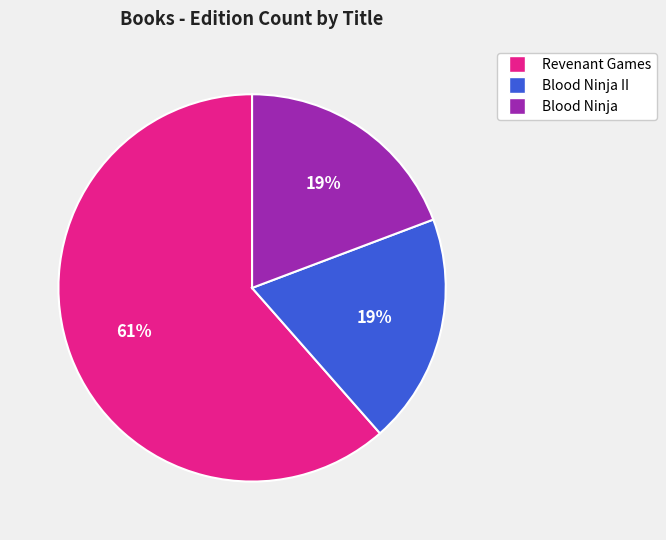

Which slice is the largest?

Revenant Games